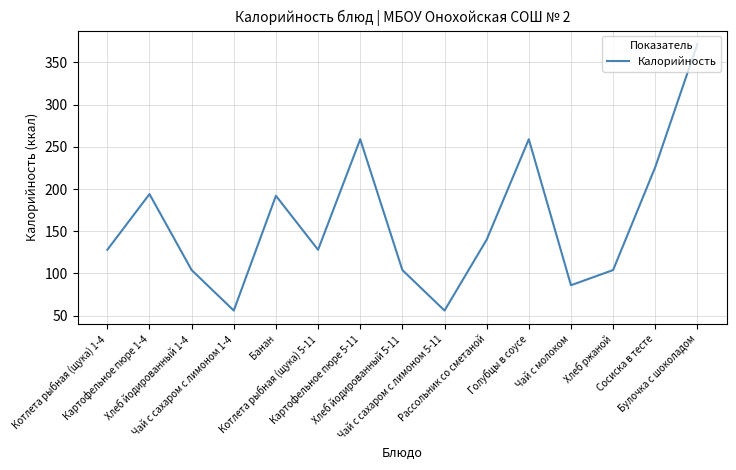

What is the difference between the maximum and minimum values?

316